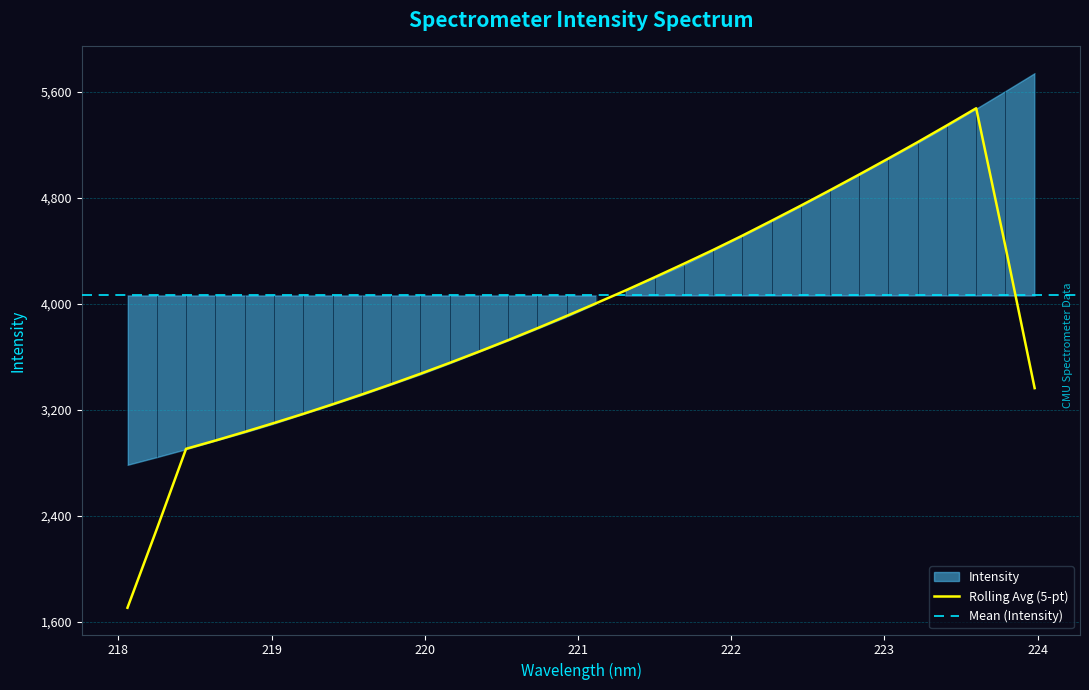

Does the chart display data point markers on the line(s)?

No